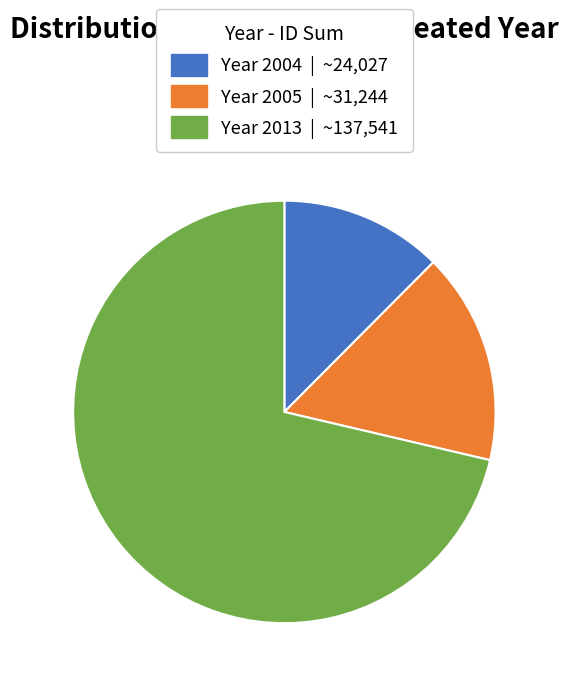

Is there a majority slice in this chart?

Yes